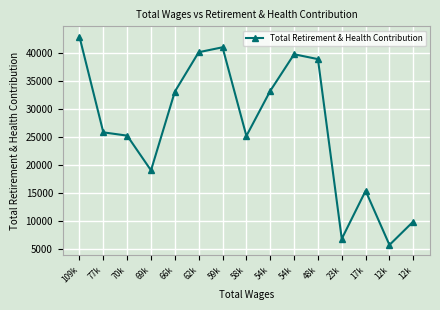

What is the label of the 3rd point from the right?

17k